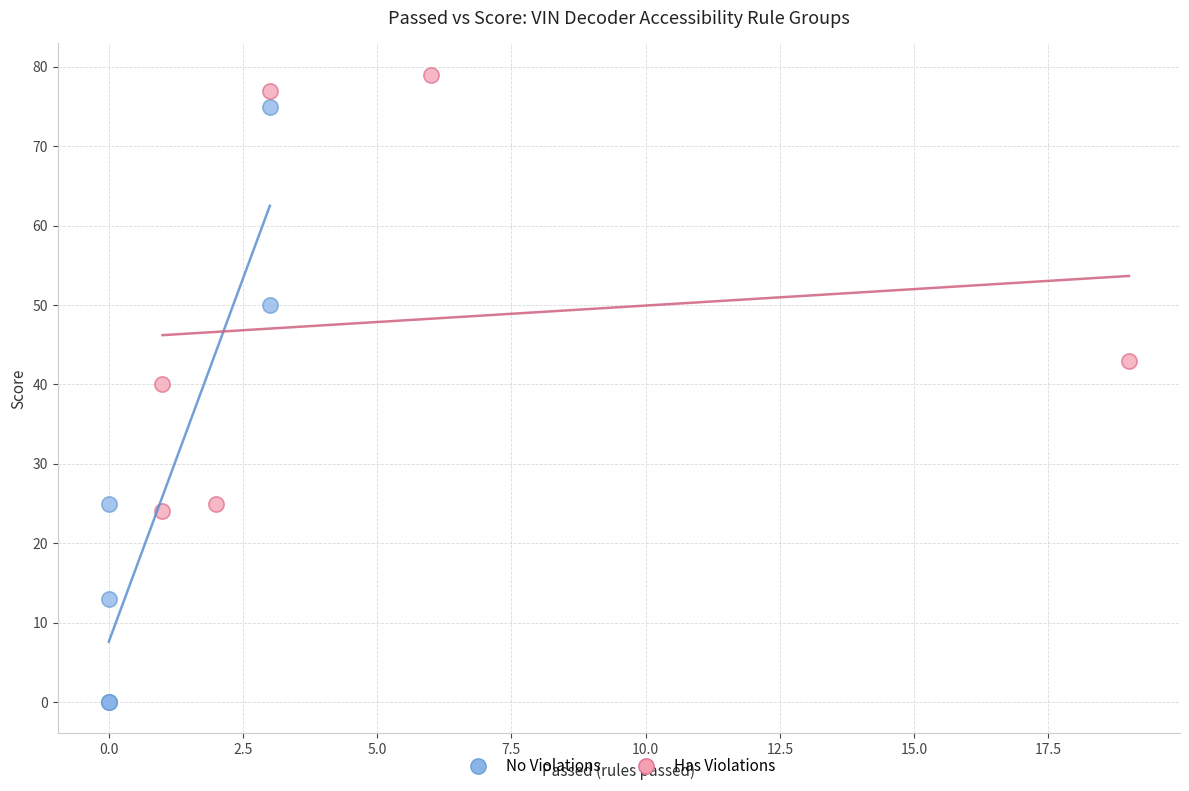

Which series has the widest spread of Y values?

No Violations